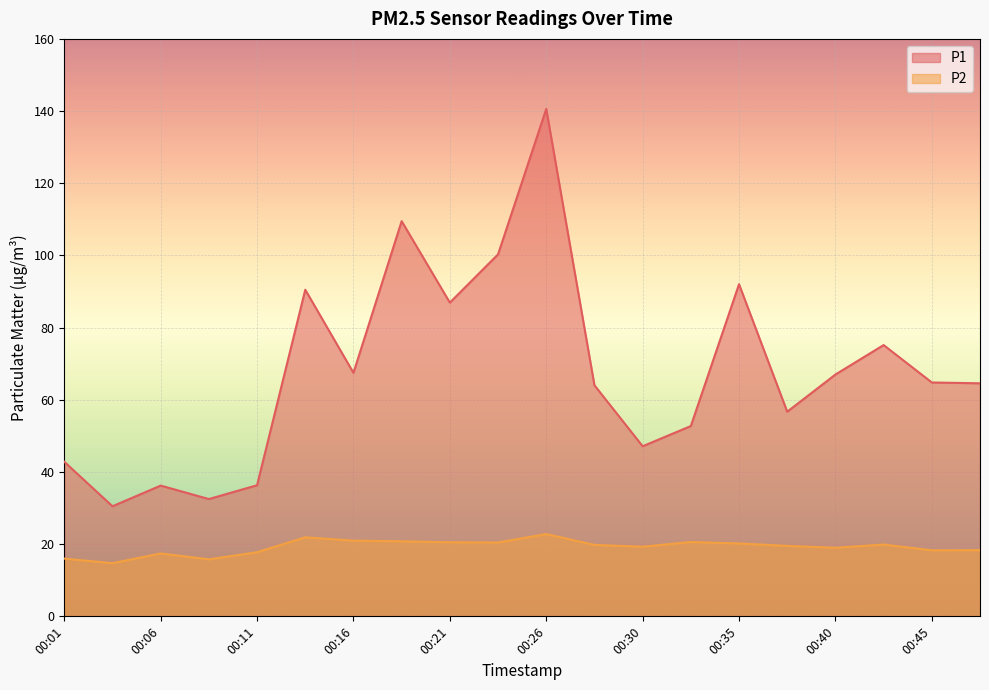

List the series in order of their overall mean, highest first.

P1, P2